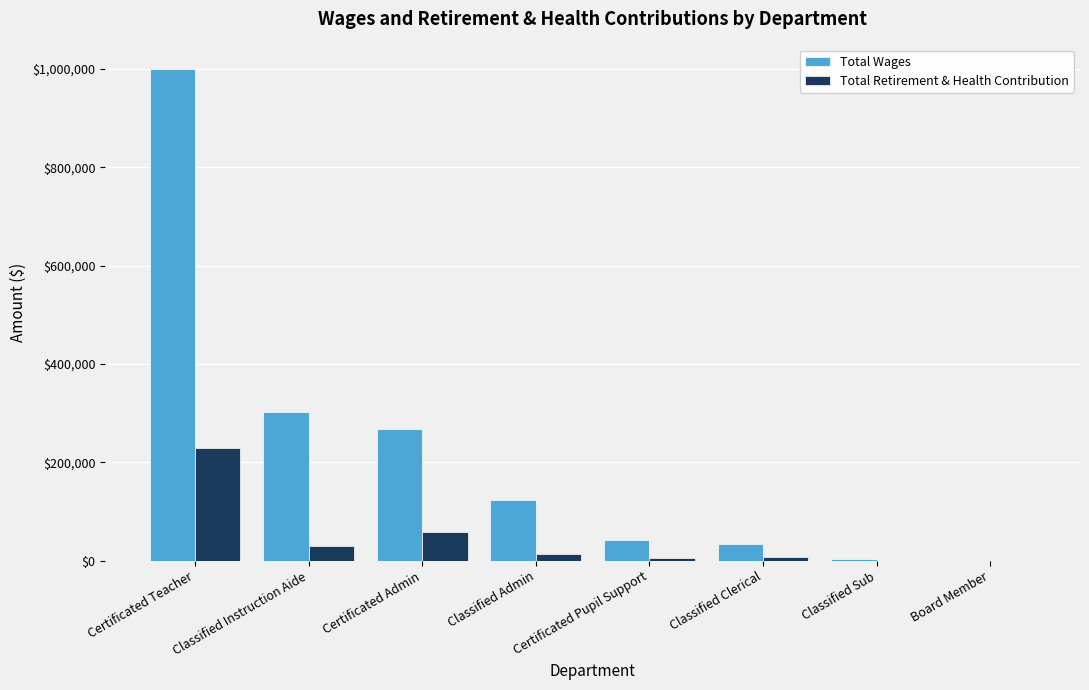

The Total Retirement & Health Contribution series shows 229071 at Certificated Teacher. True or false?

True